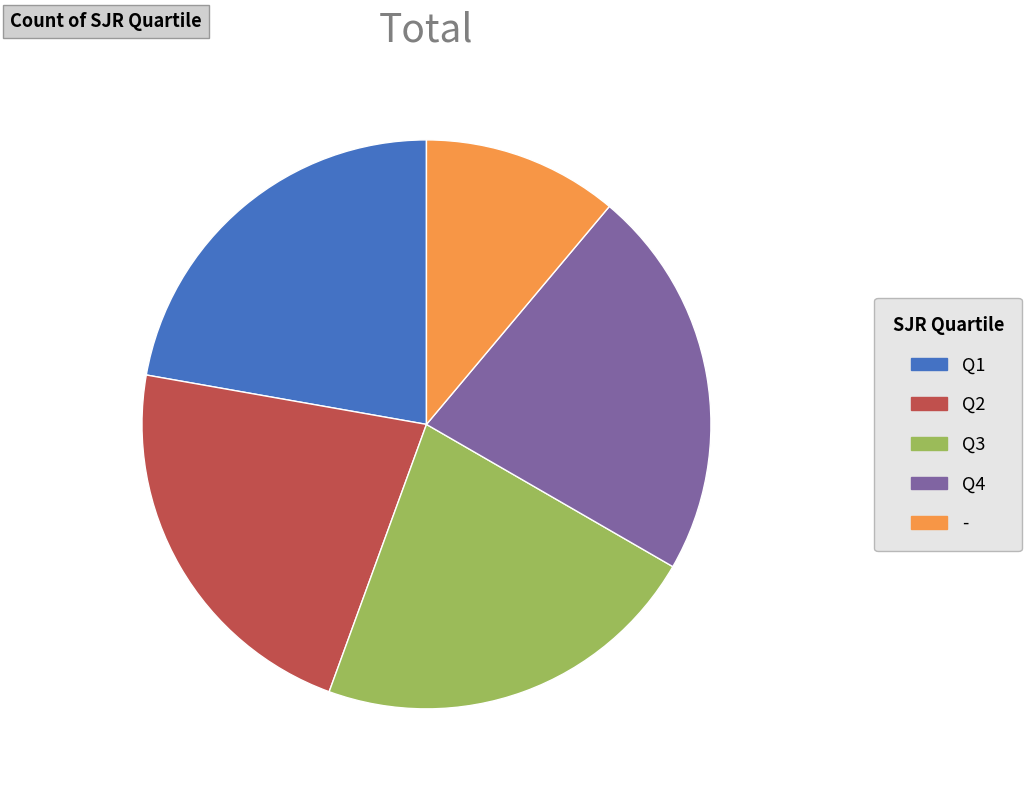

Is the sum of Q1 and Q4 greater than half?

No